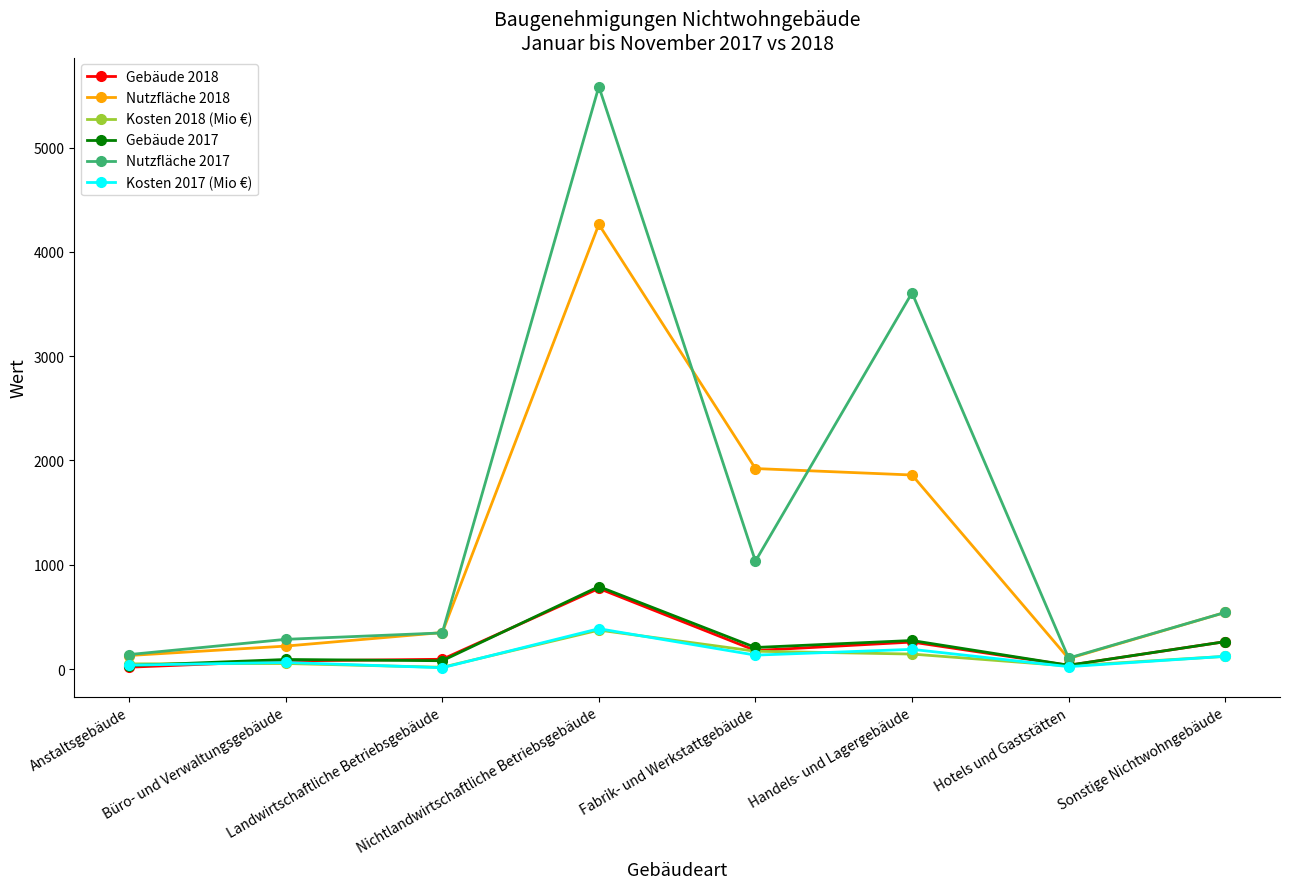

What is the sum of the Kosten 2017 (Mio €) values at Hotels und Gaststätten and Anstaltsgebäude?

61.1